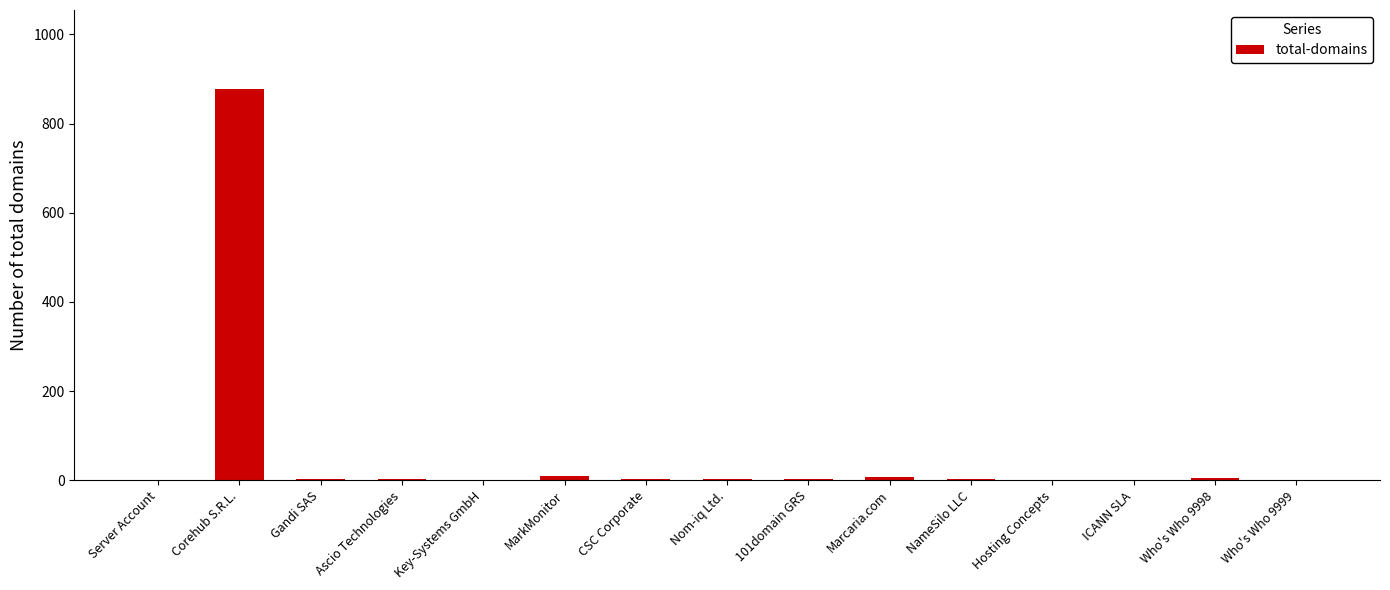

What is the greatest value displayed?

878